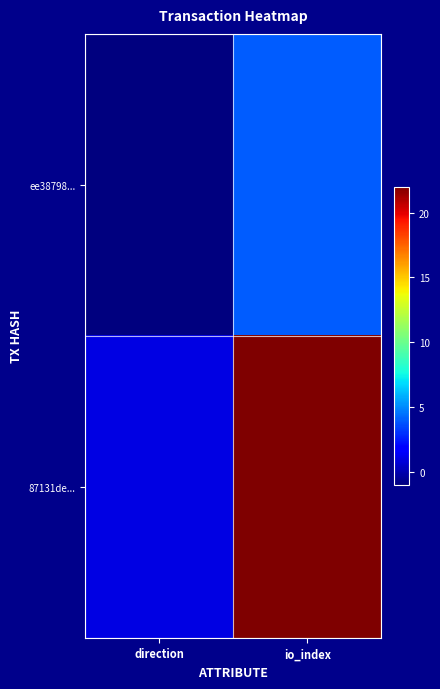

What is the smallest value displayed?

-1